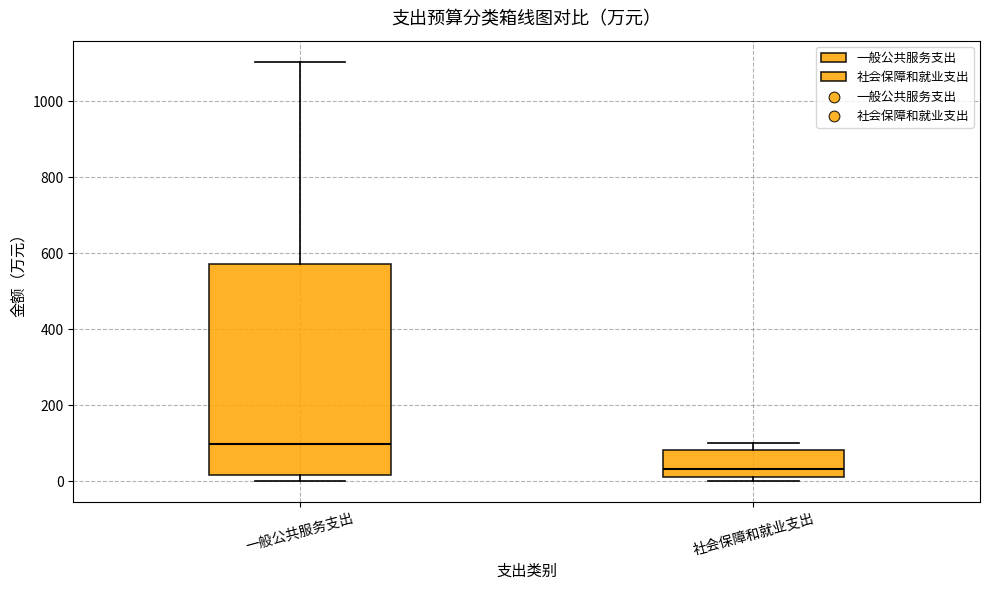

Which box is the tallest, from its lower edge to its upper edge?

一般公共服务支出